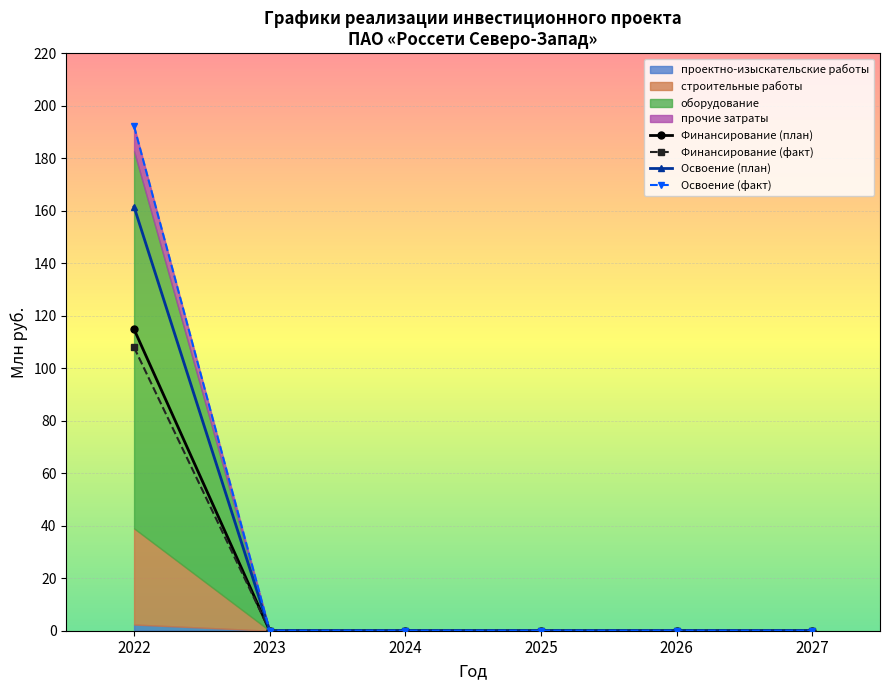

Which category has the highest value in the Финансирование (факт) series?

2022